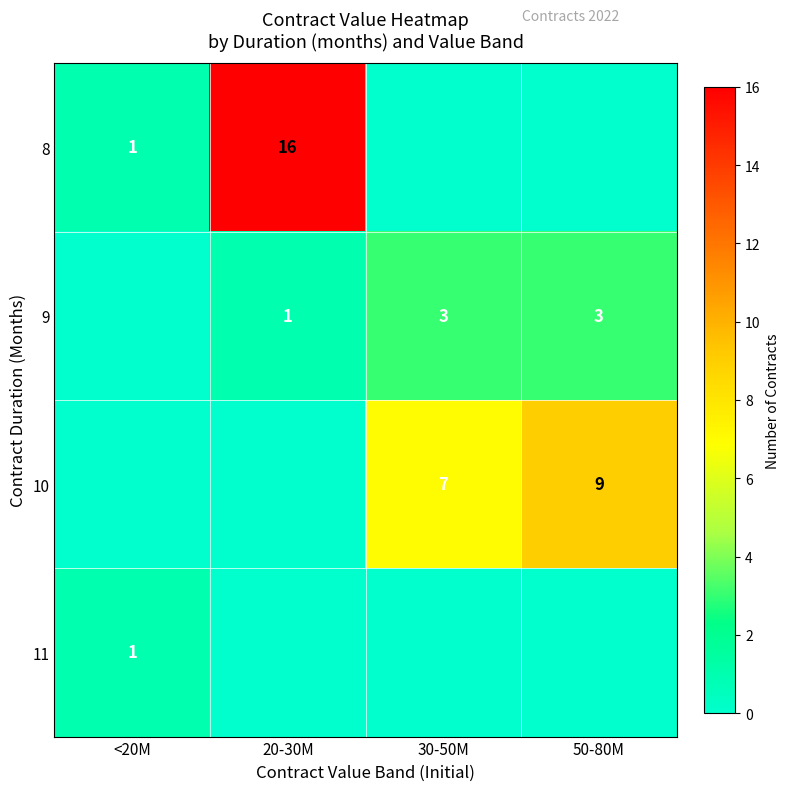

The 10 series shows 7 at 30-50M. True or false?

True